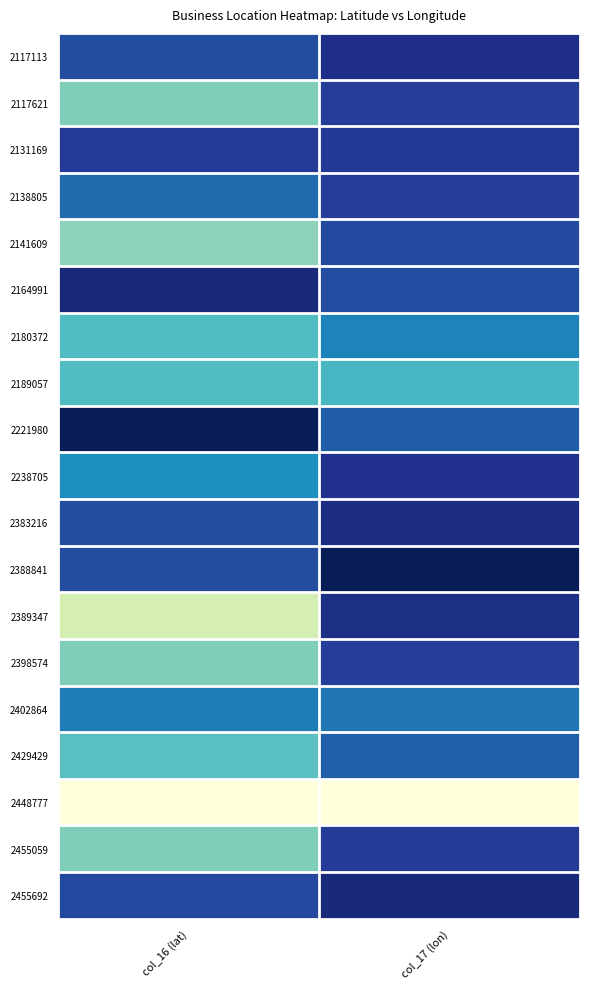

What is the spread (max minus min) of values at col_16 (lat)?

1.0